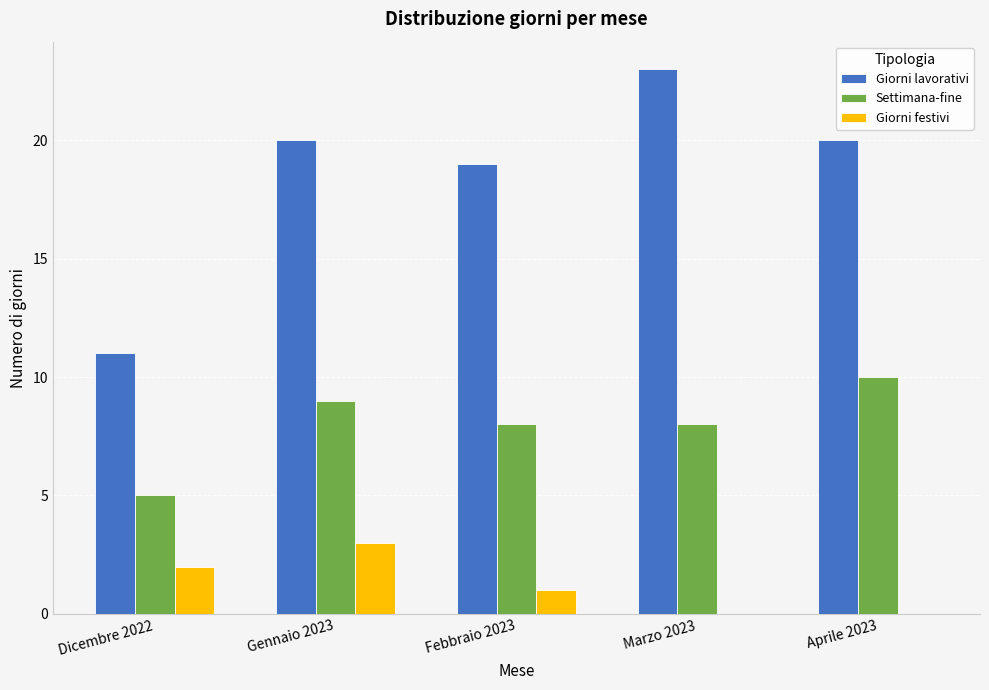

What is the sum of all Settimana-fine values?

40